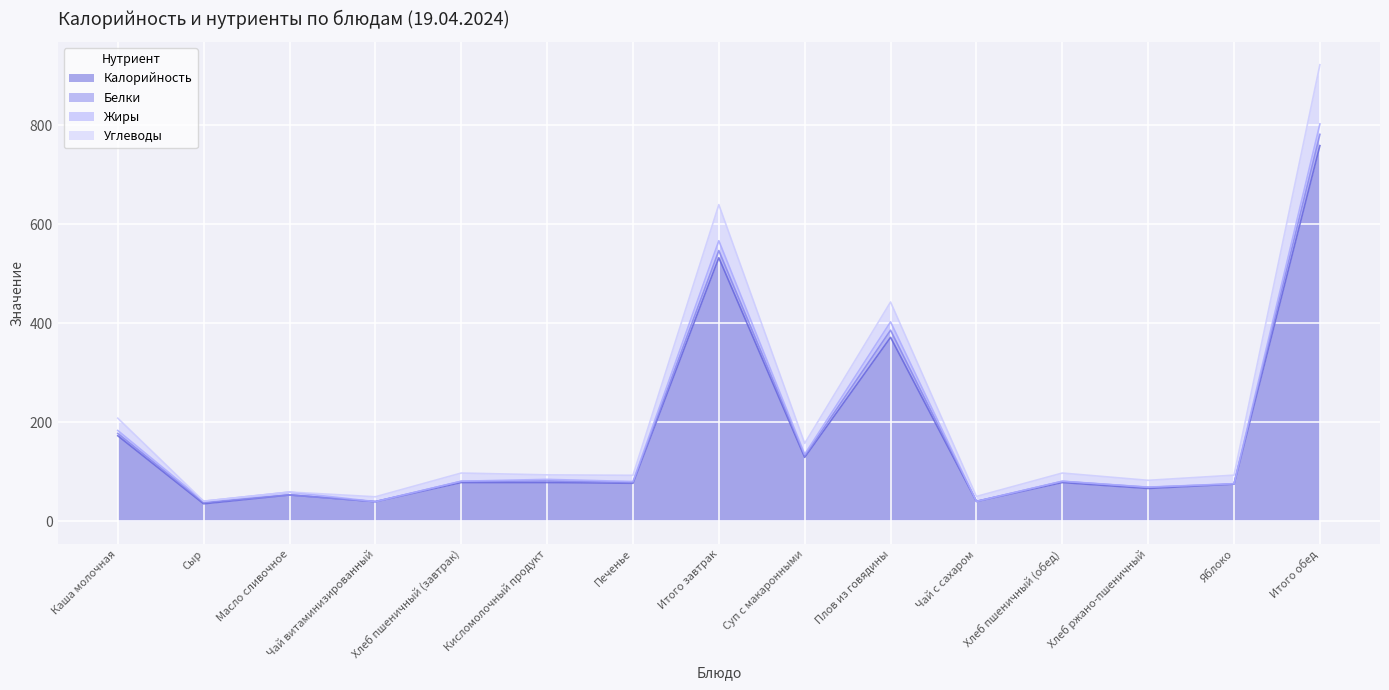

At which category is the sum across all series the highest?

Итого обед